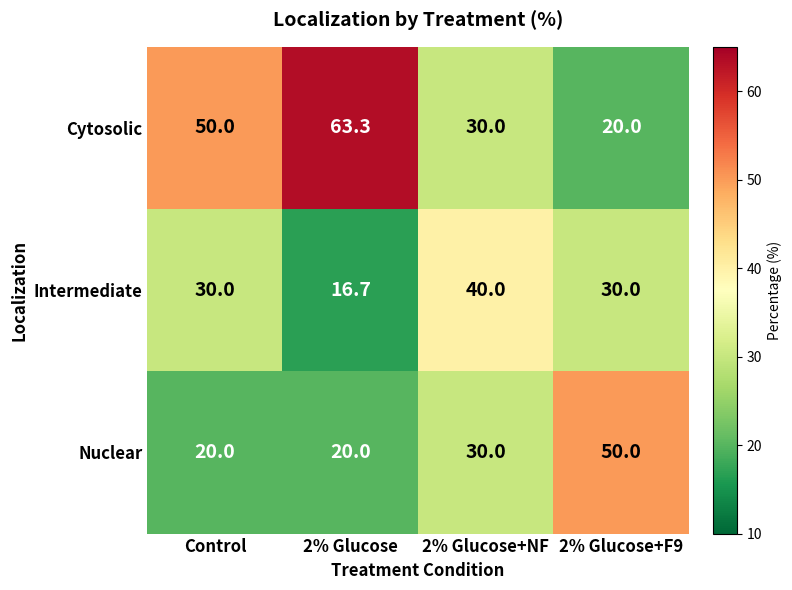

At how many categories does at least one series exceed 52?

1